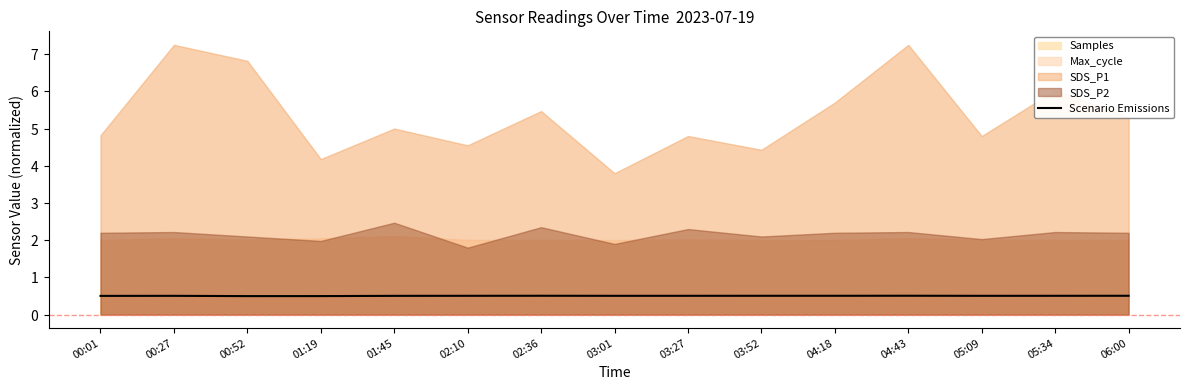

What is the average value?

0.5